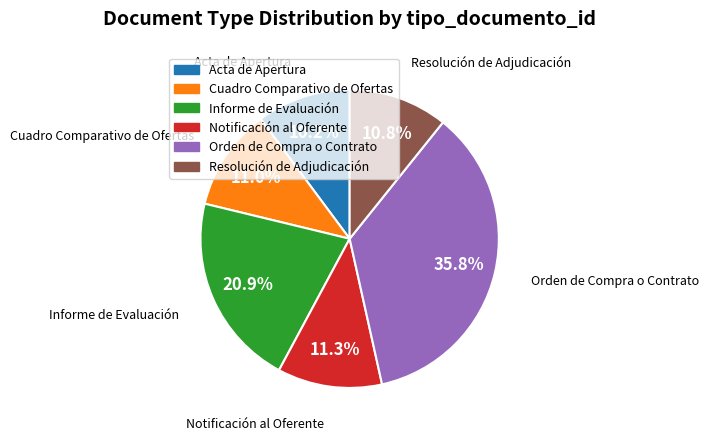

Is there a majority slice in this chart?

No